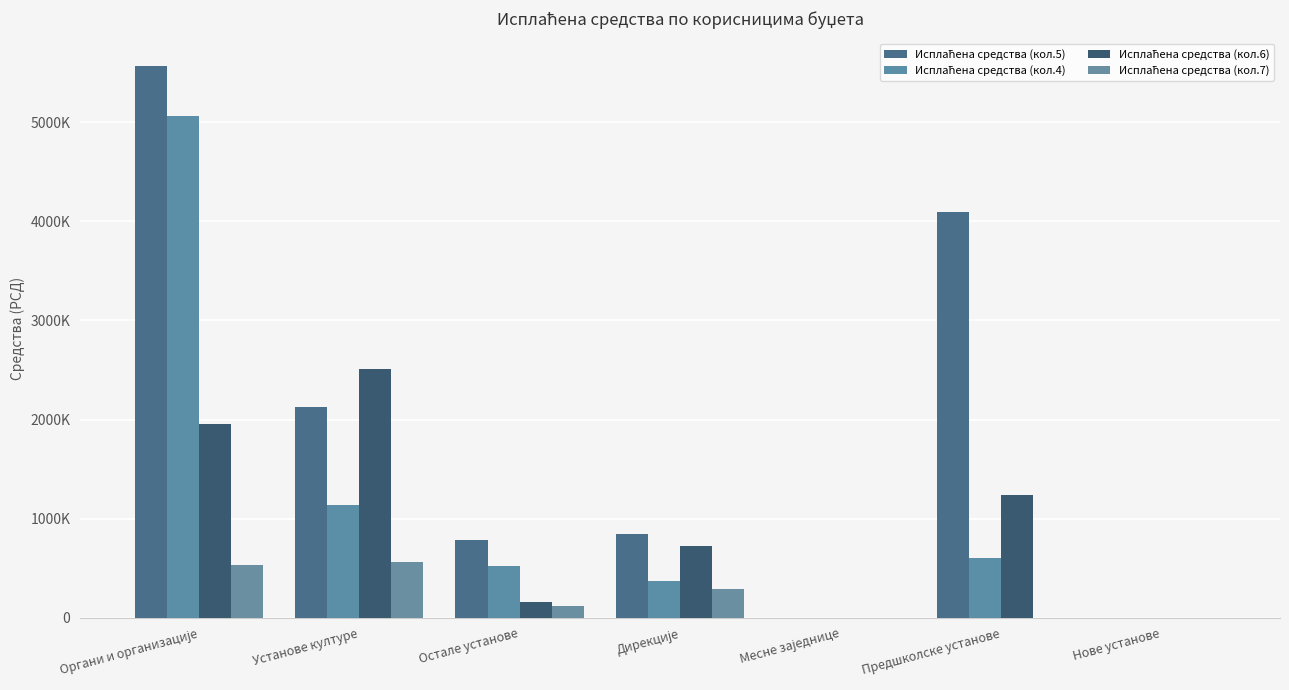

Rank the series by their maximum value, from highest to lowest.

Исплаћена средства (кол.5), Исплаћена средства (кол.4), Исплаћена средства (кол.6), Исплаћена средства (кол.7)